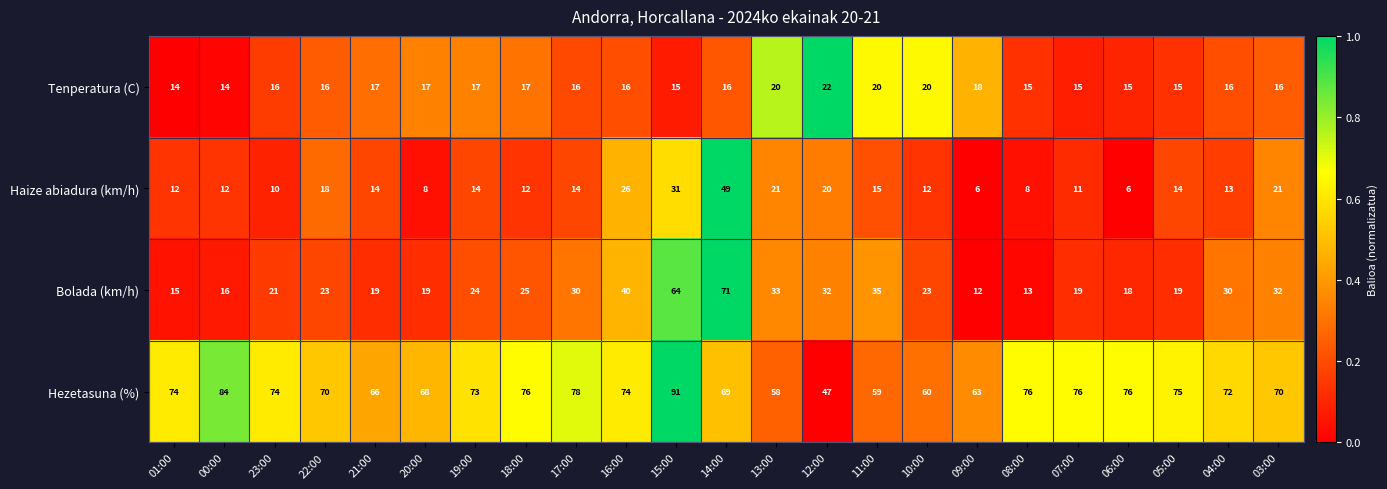

Is it true that Bolada (km/h) equals 7 at 20:00?

False